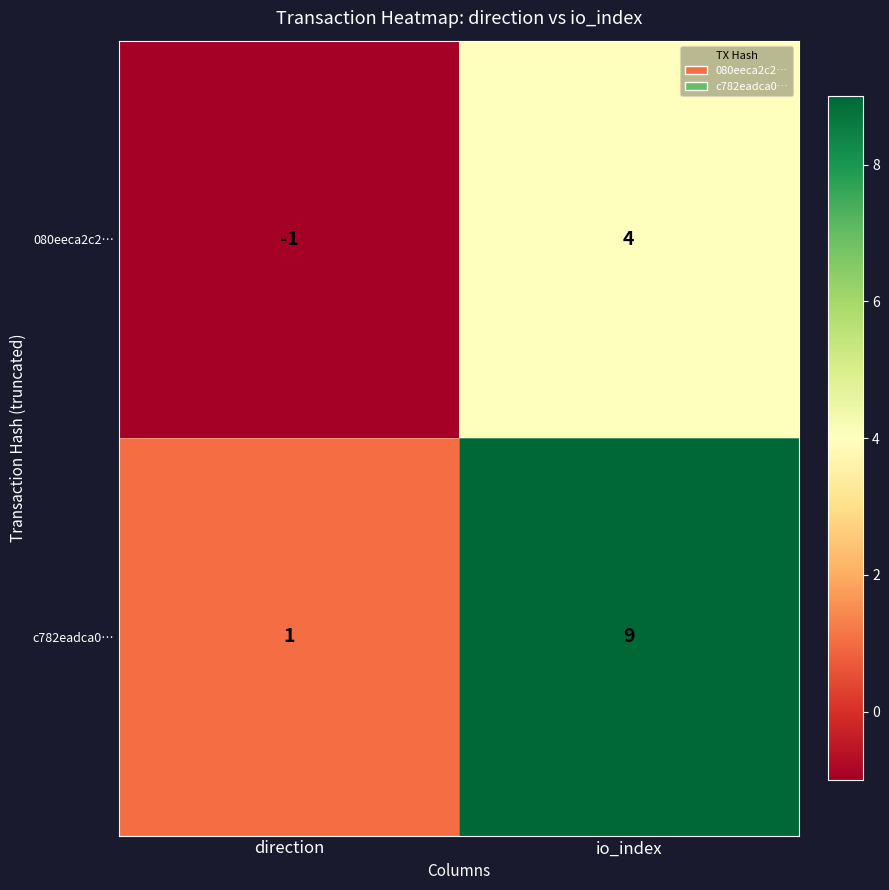

Between direction and io_index, which series saw the biggest shift?

c782eadca0…